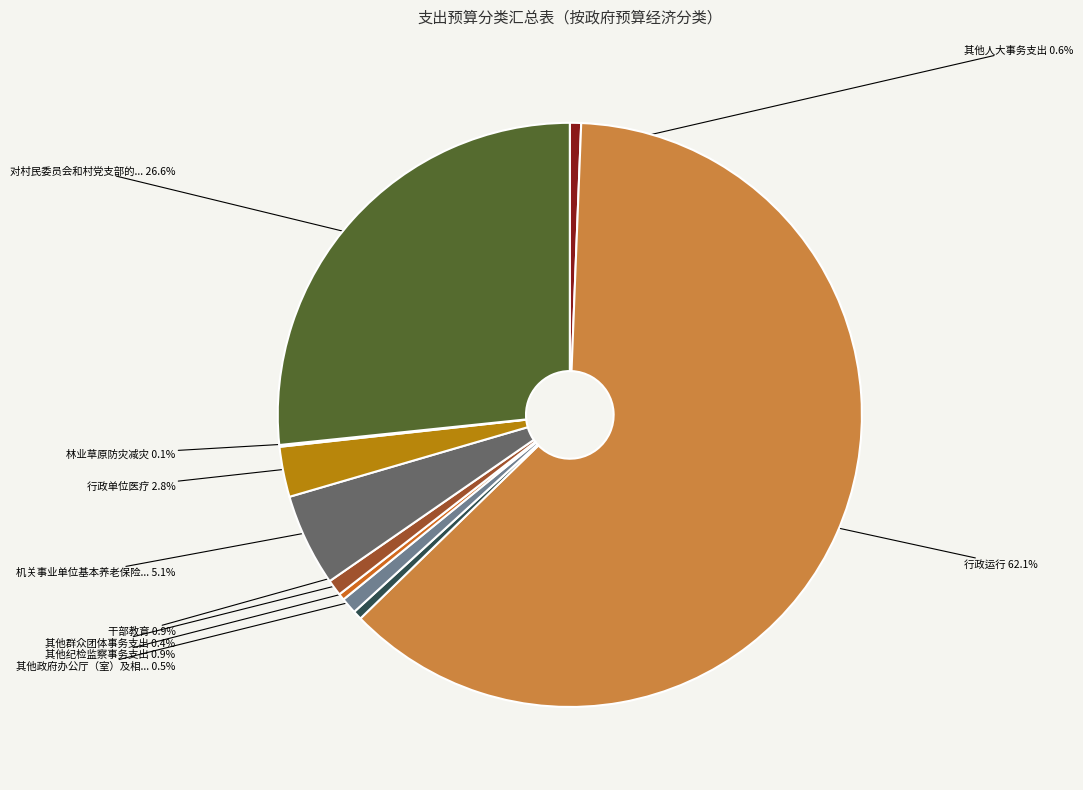

Is there a majority slice in this chart?

Yes